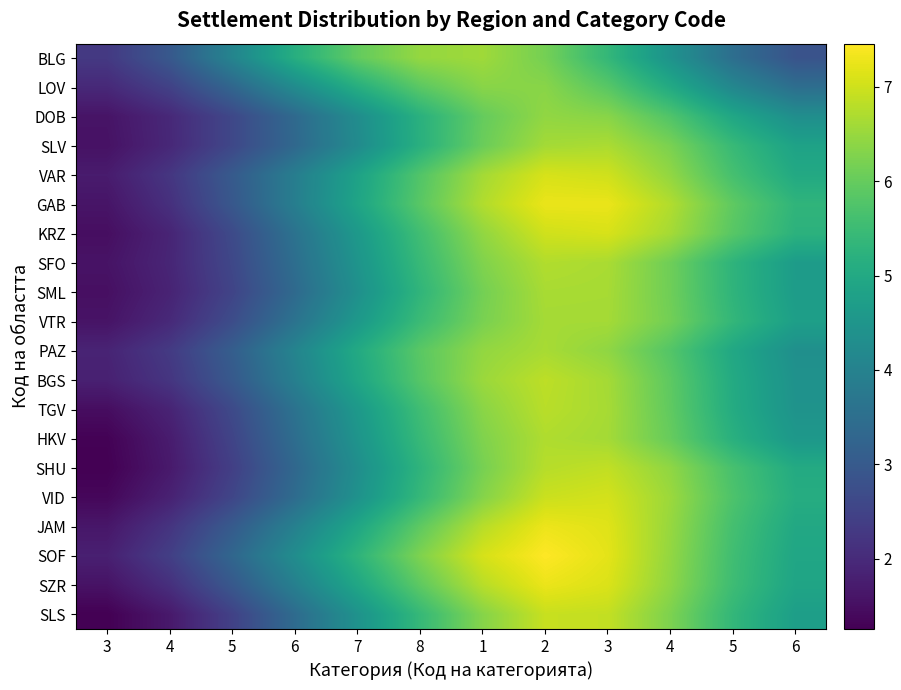

Rank the series at 3 from highest to lowest value.

BLG, LOV, PAZ, BGS, SOF, VAR, JAM, GAB, DOB, VTR, SFO, SZR, SLV, SML, KRZ, TGV, VID, HKV, SHU, SLS